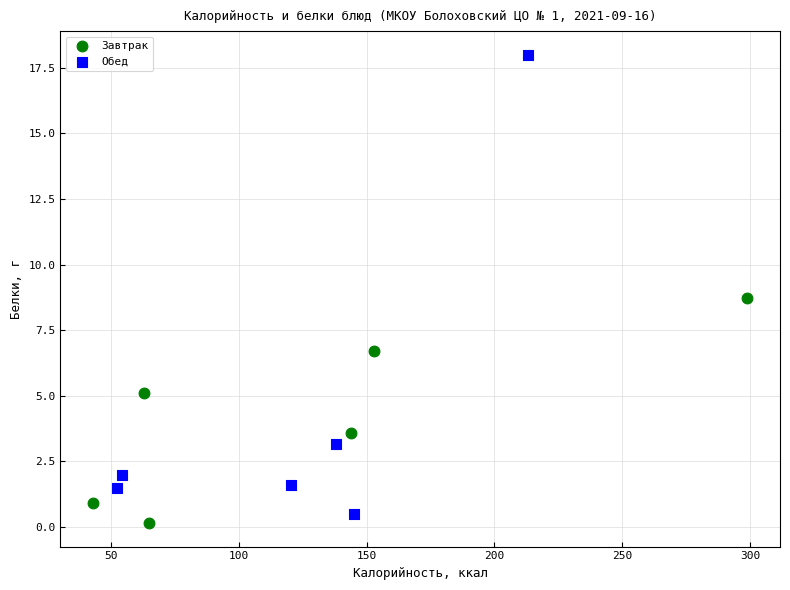

Which series has the largest Y range (max minus min)?

Обед